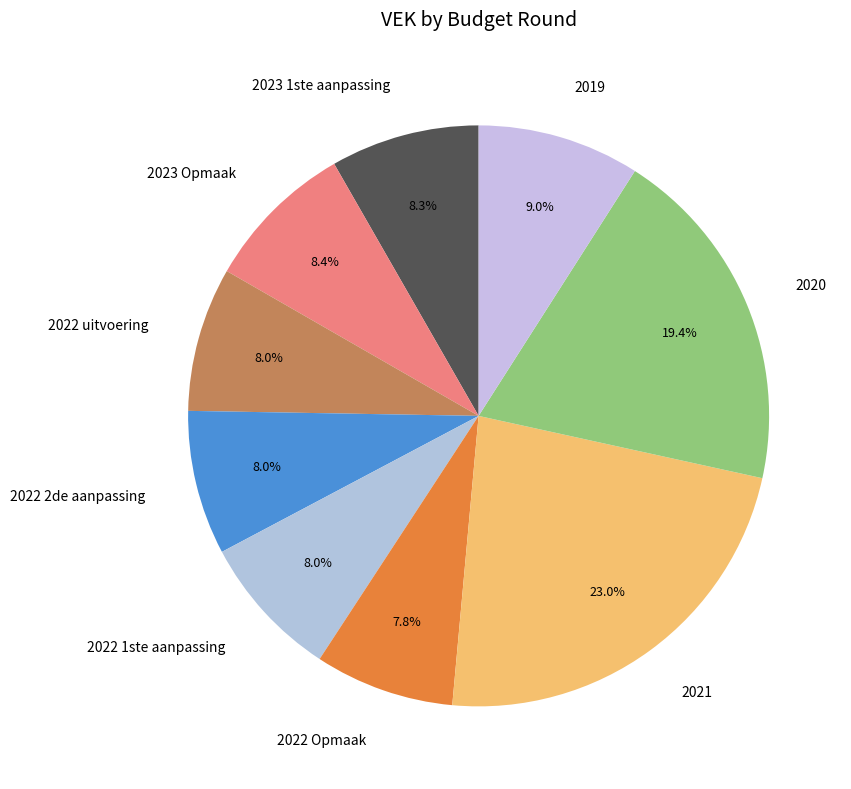

How many slices are in this pie chart?

9